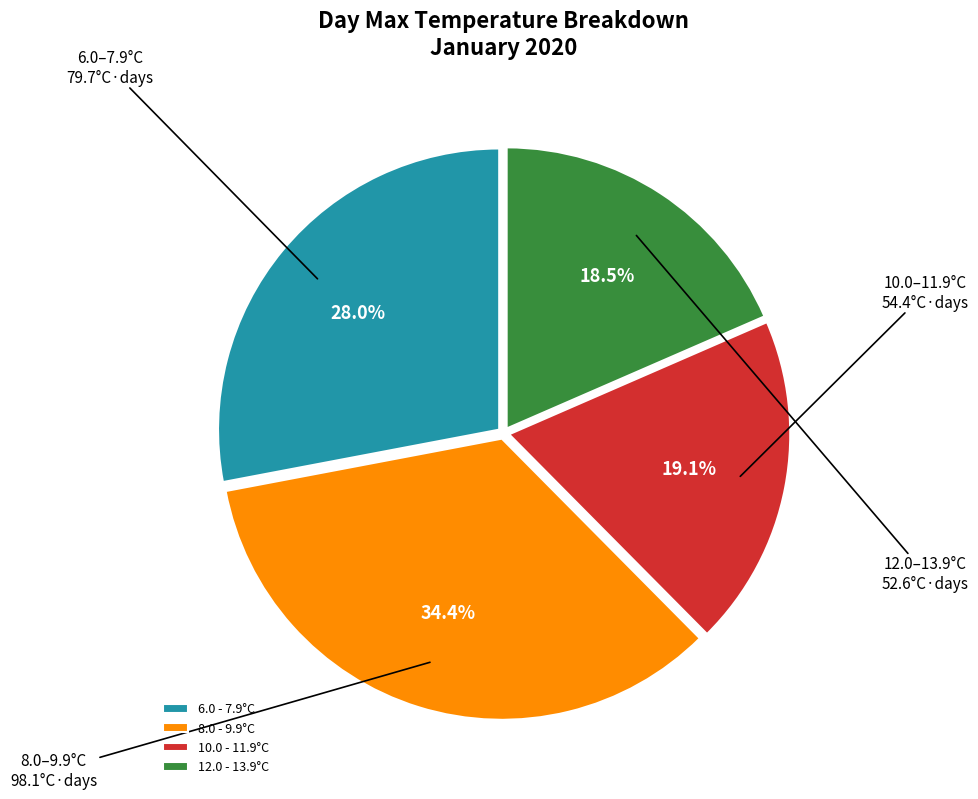

How many slices are in this pie chart?

4